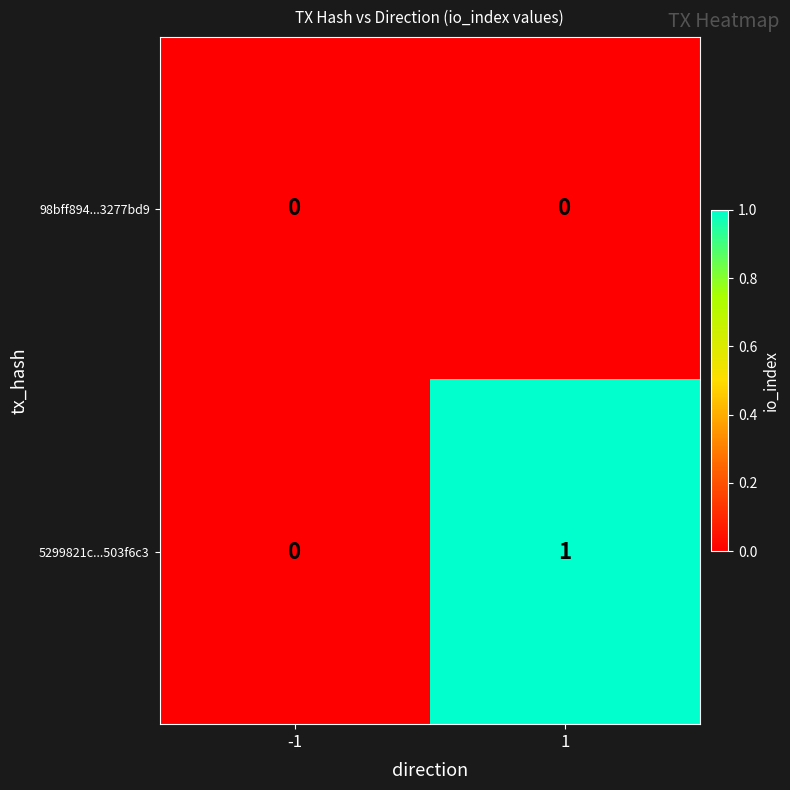

At 1, list the series in order from largest to smallest.

5299821c...503f6c3, 98bff894...3277bd9